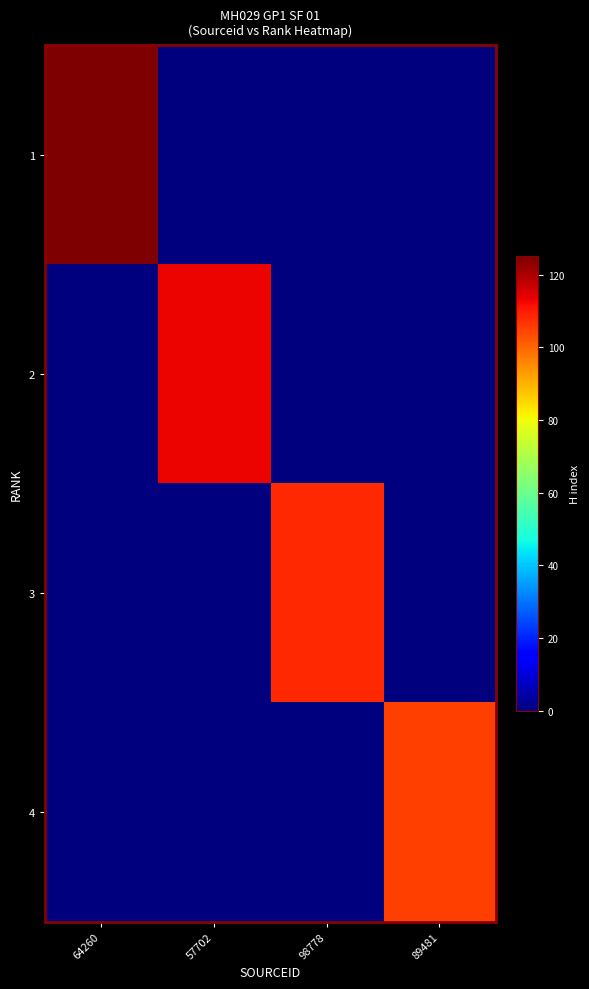

At which category is the sum across all series the highest?

64260